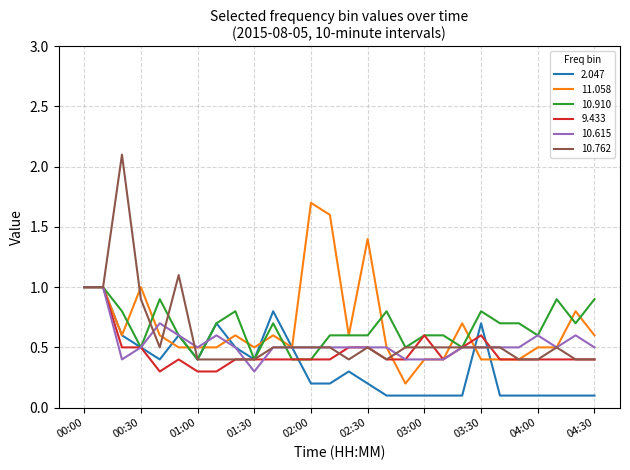

Does the chart display data point markers on the line(s)?

No